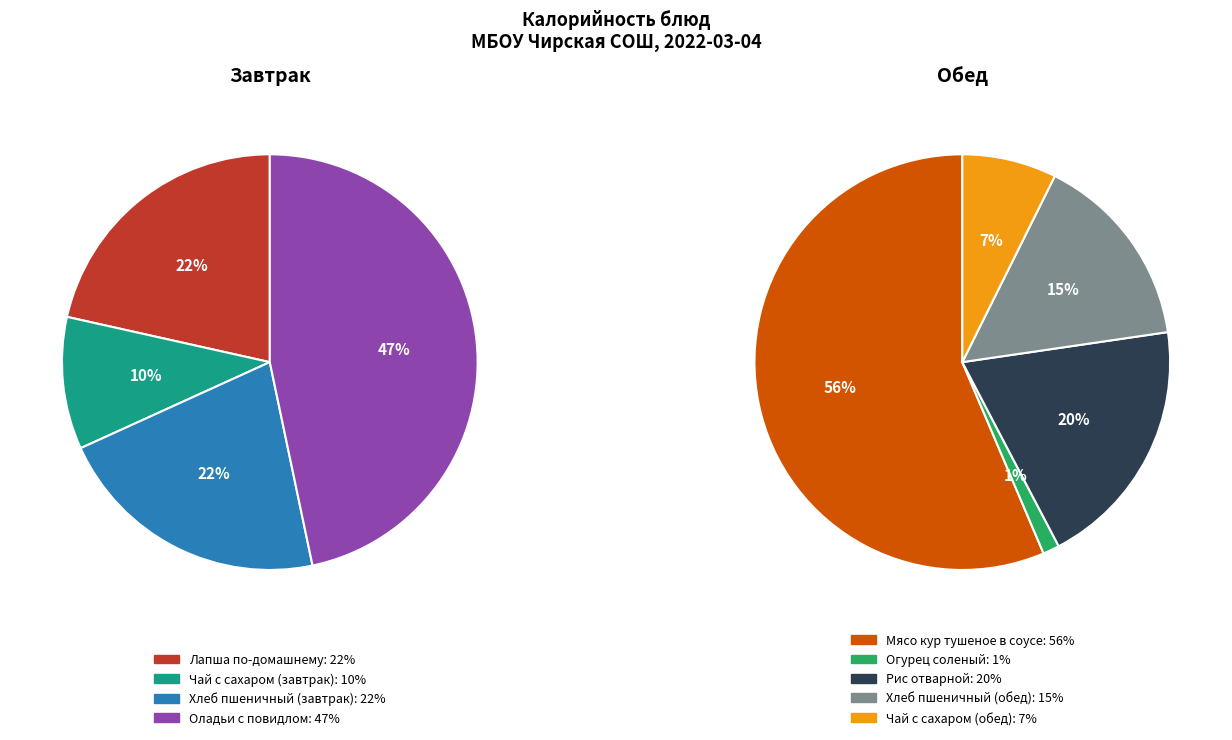

How many slices are in this pie chart?

9